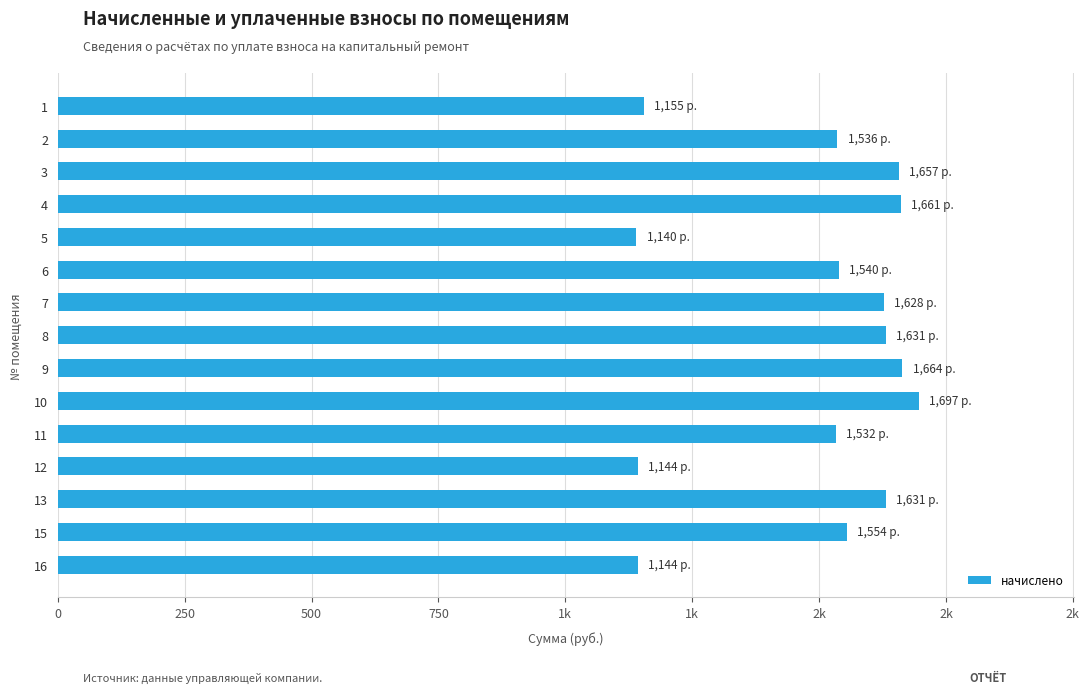

Does the chart contain any negative values?

No